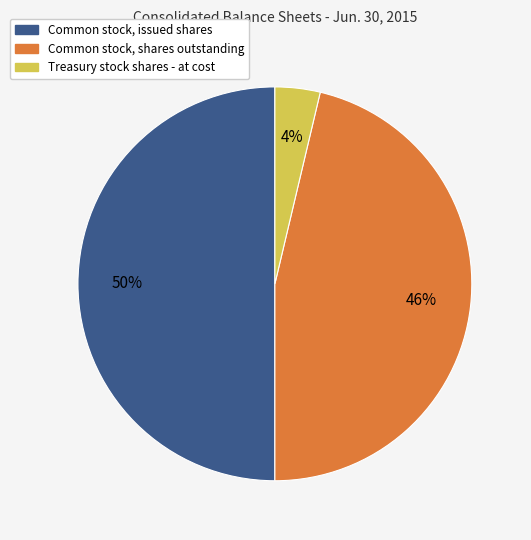

How many segments does this pie chart have?

3